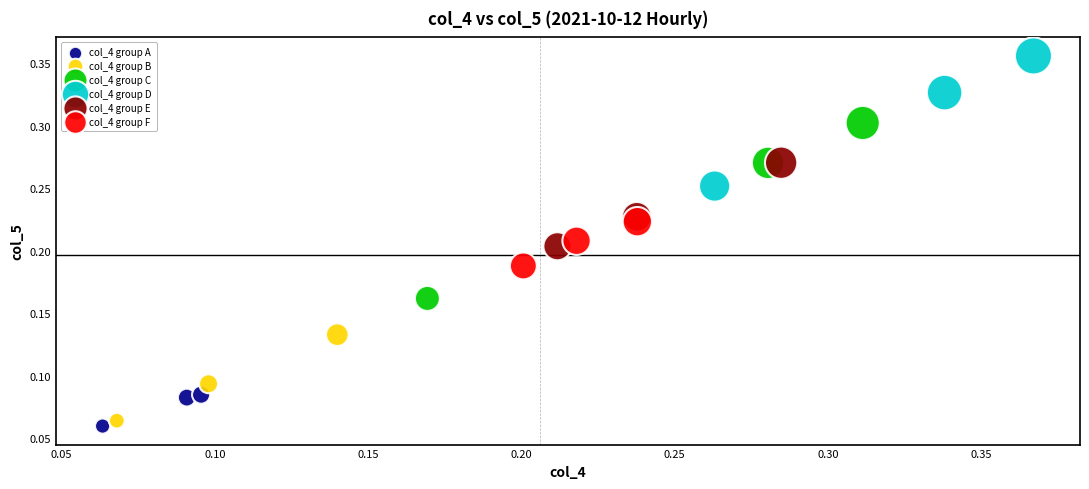

Which series contains the highest Y value?

col_4 group D